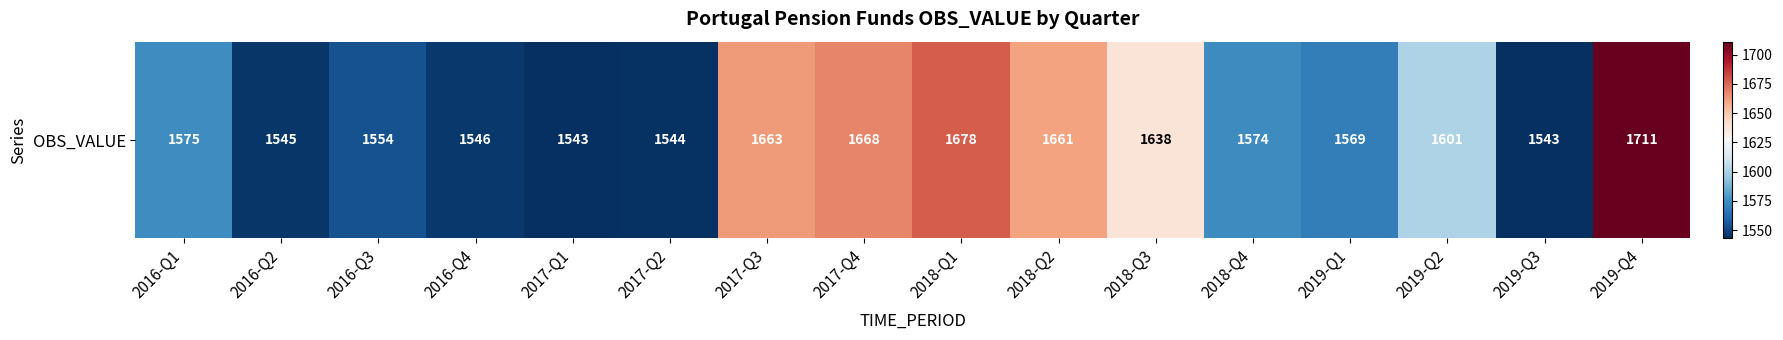

List the labels in order of value, largest first.

2019-Q4, 2018-Q1, 2017-Q4, 2017-Q3, 2018-Q2, 2018-Q3, 2019-Q2, 2016-Q1, 2018-Q4, 2019-Q1, 2016-Q3, 2016-Q4, 2016-Q2, 2017-Q2, 2017-Q1, 2019-Q3